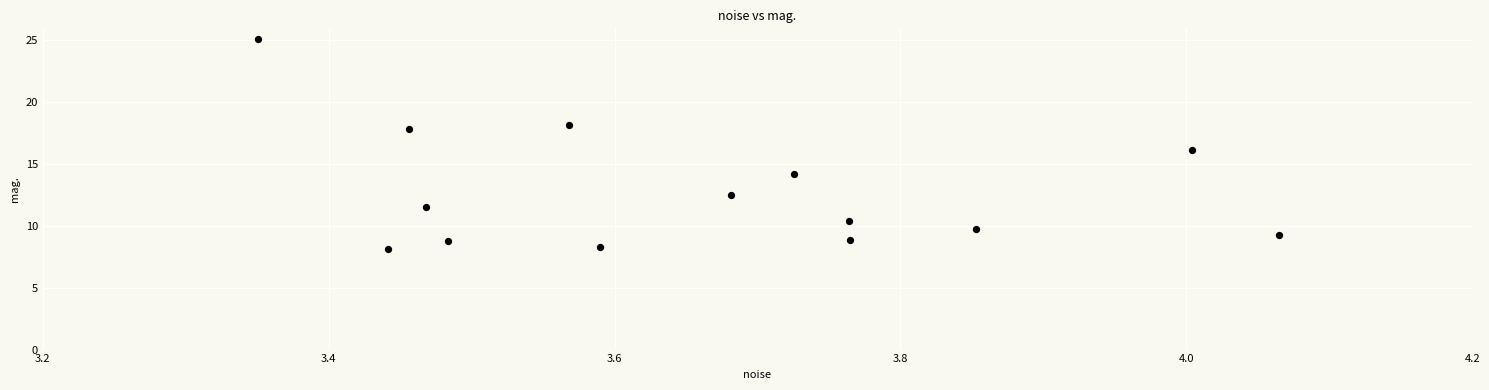

What is the range of X values (max minus min)?

0.7